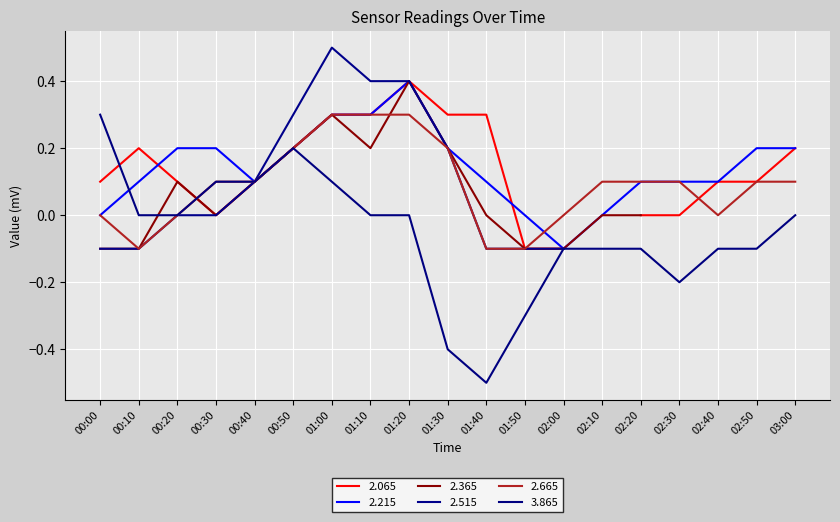

At which category does the chart reach its minimum across all series?

01:40